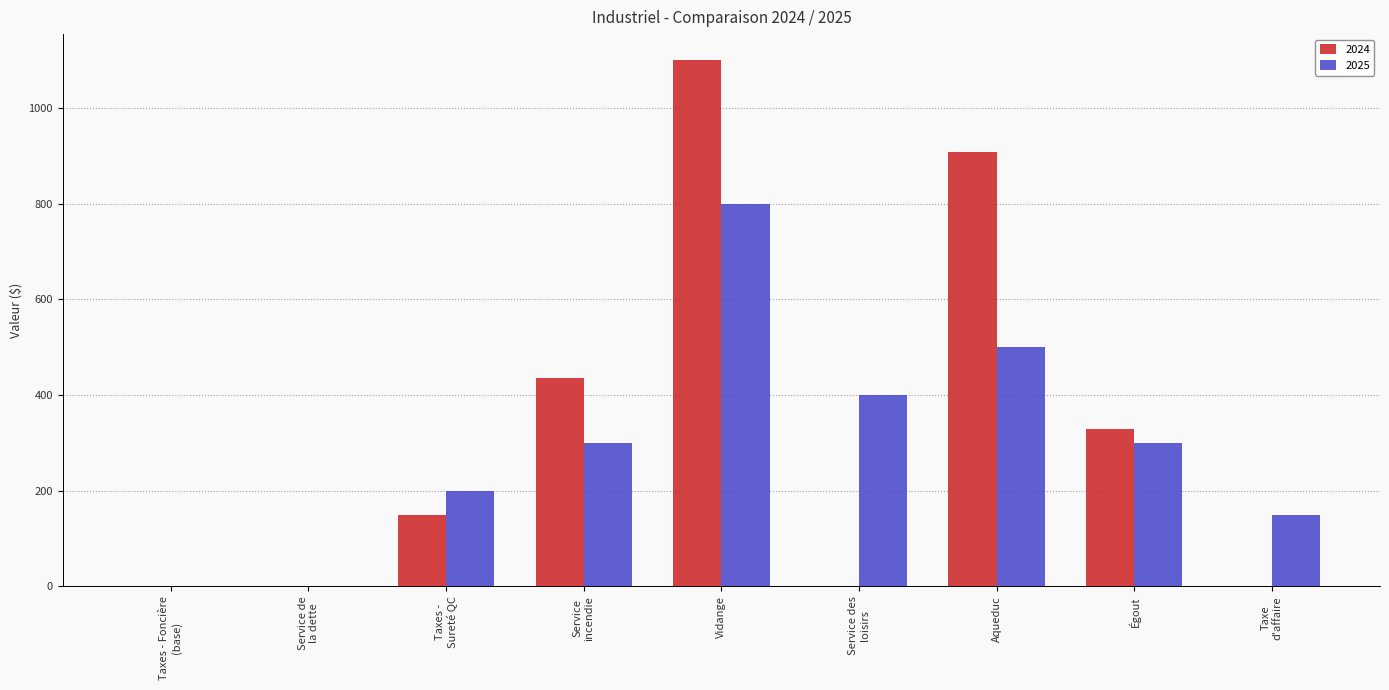

True or false: 2025 has a value of 500.0 at Aqueduc.

True